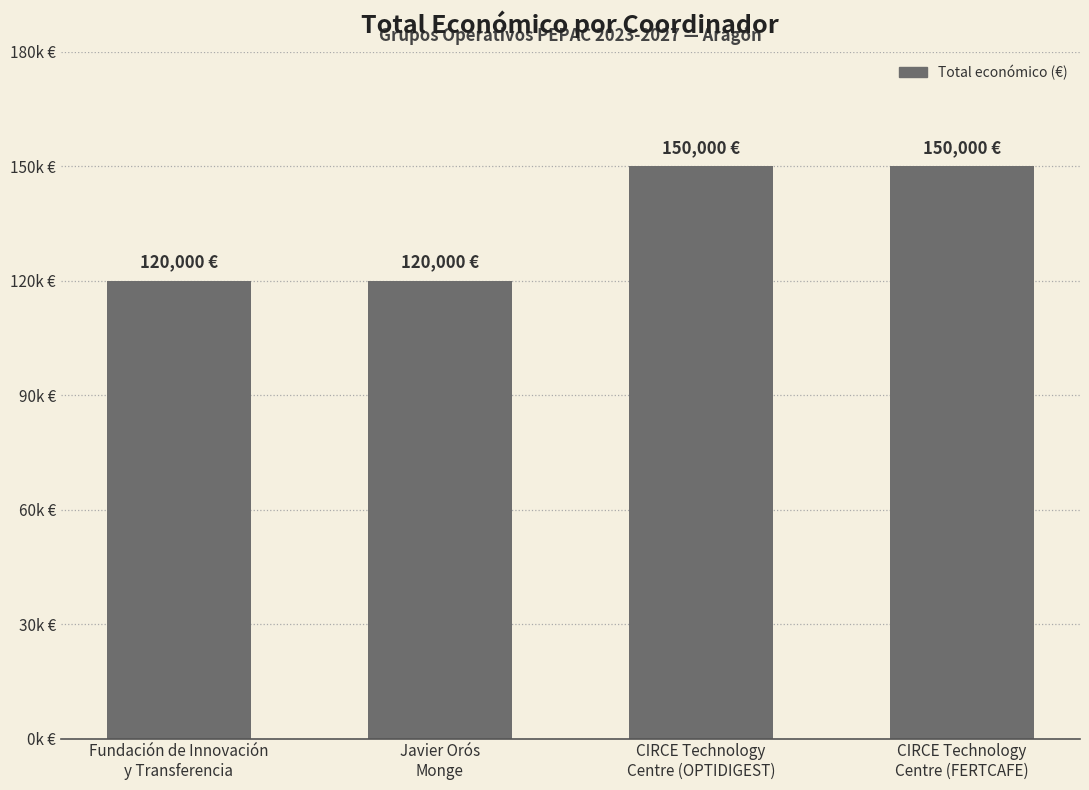

Reading left to right, transcribe all the data shown in this chart.

Fundación de Innovación
y Transferencia=120000	Javier Orós
Monge=120000	CIRCE Technology
Centre (OPTIDIGEST)=150000	CIRCE Technology
Centre (FERTCAFE)=150000